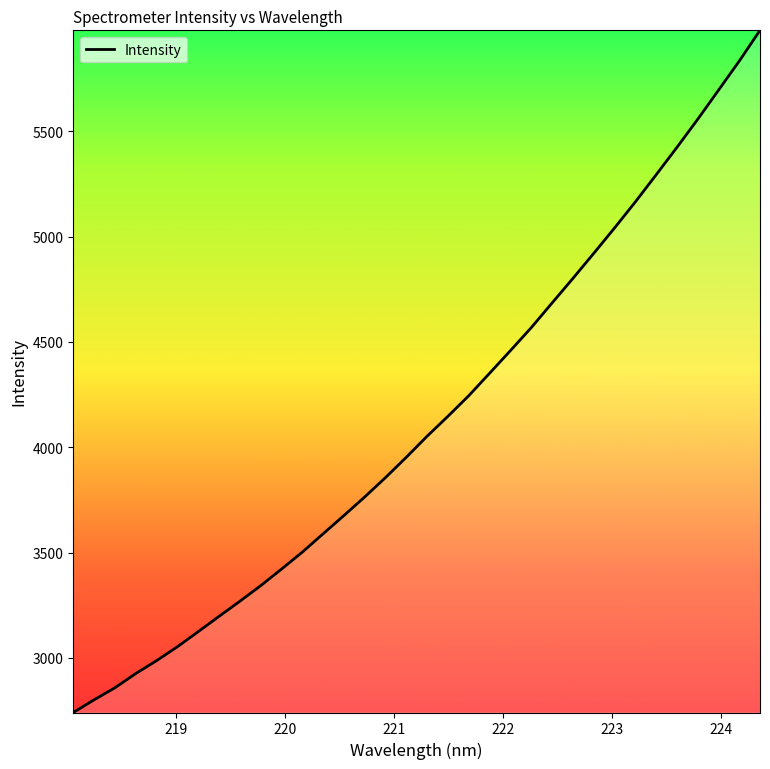

What is the greatest value displayed?

5979.3